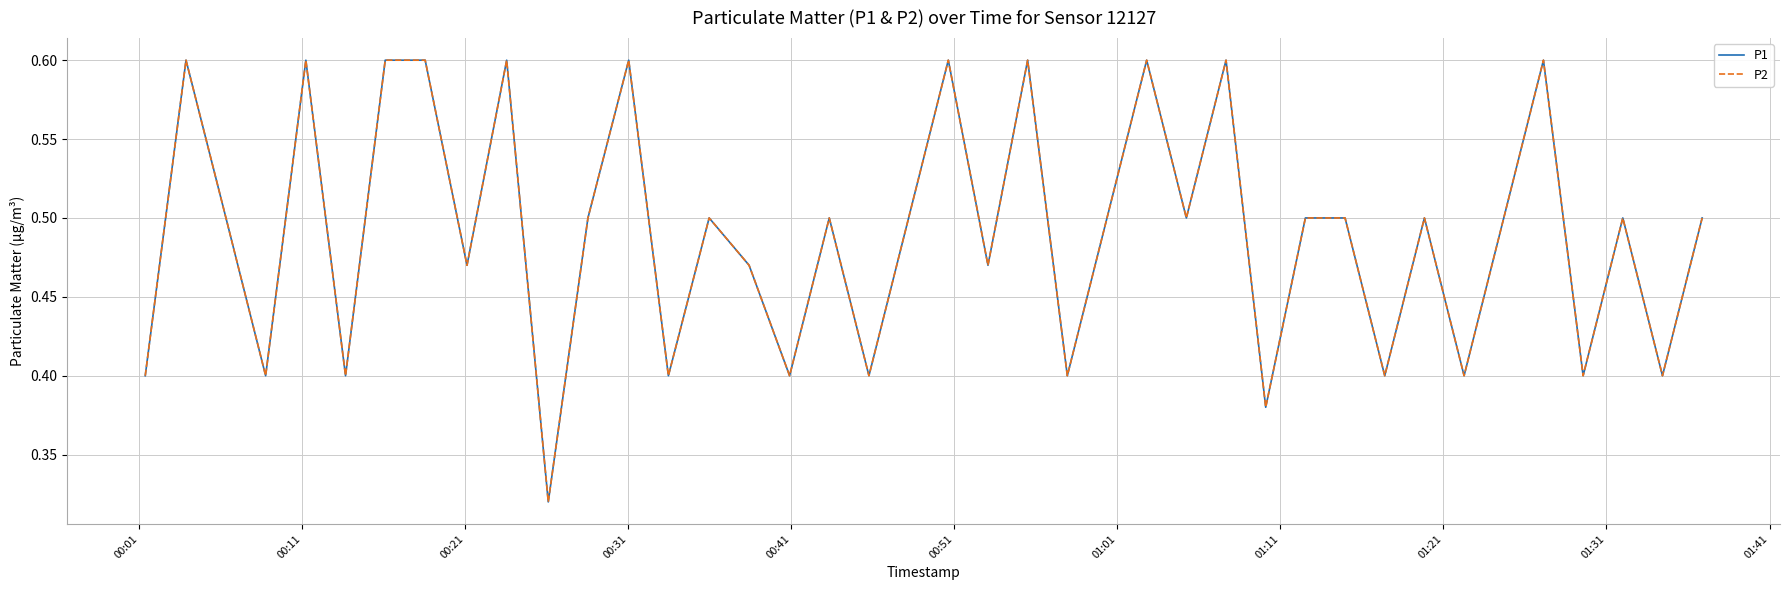

Does the chart display data point markers on the line(s)?

No